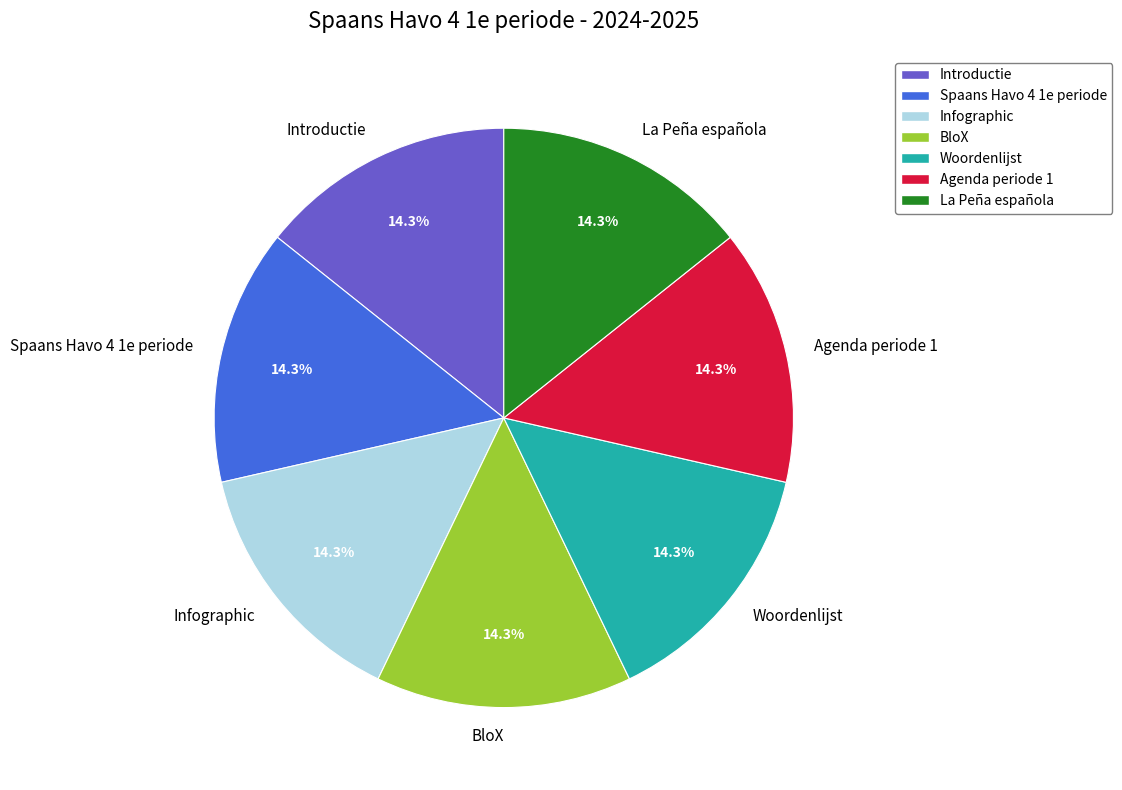

Is there a majority slice in this chart?

No